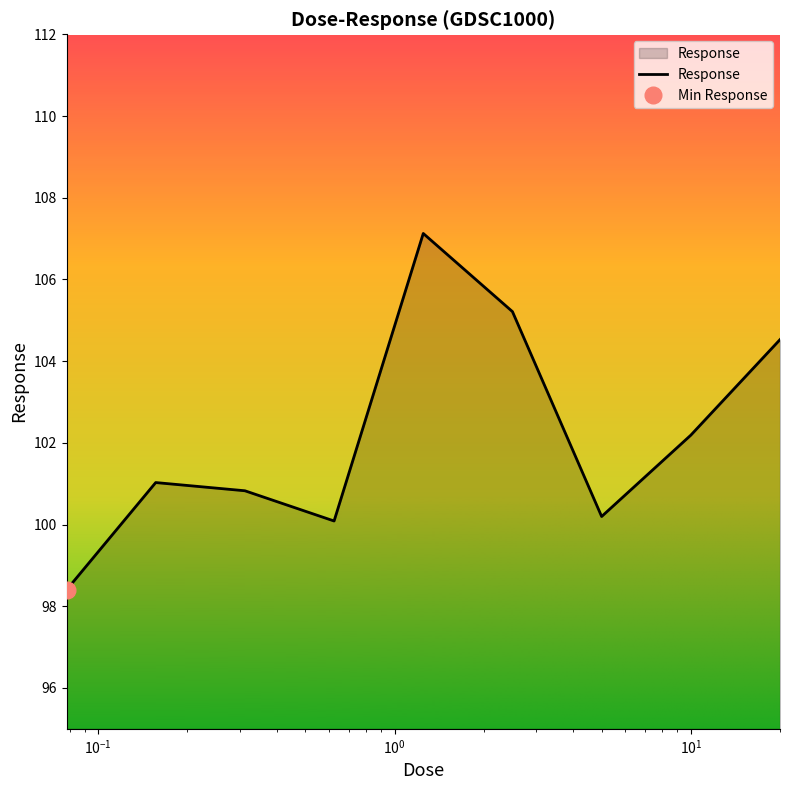

Reading left to right, extract all data points from this chart.

98.4	101.0	100.8	100.1	107.1	105.2	100.2	102.2	104.5